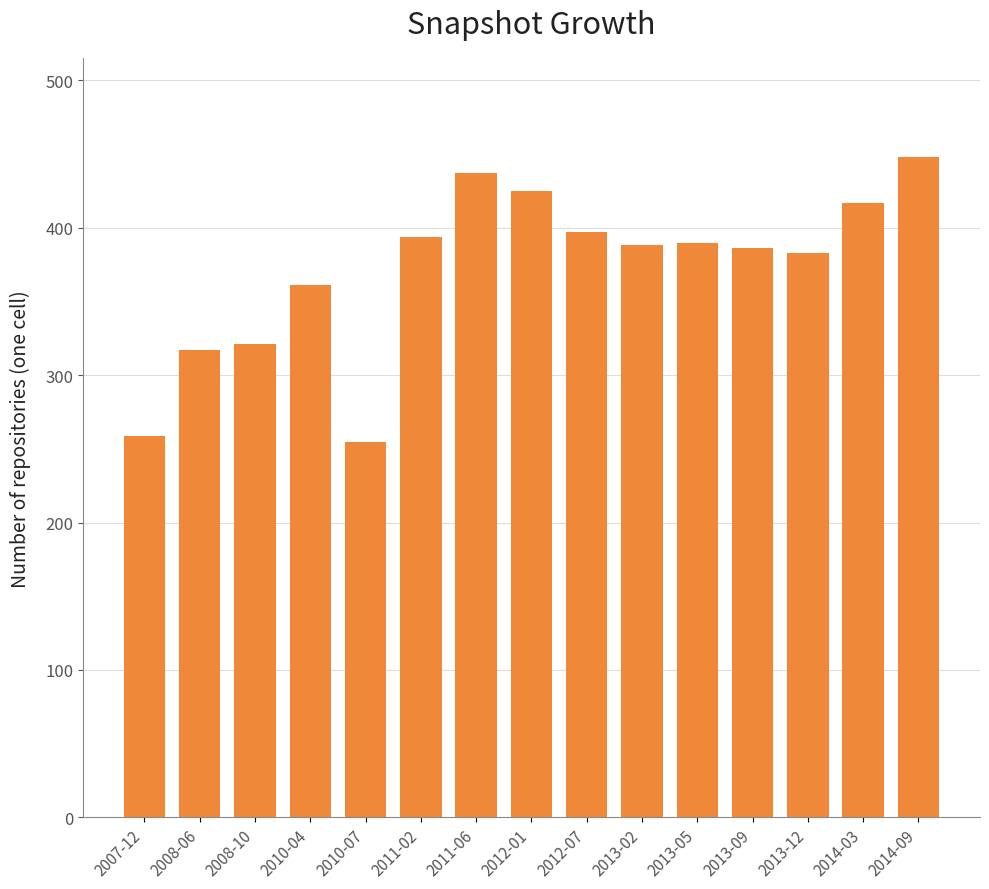

Is it true that the value at 2013-12 is 383?

True